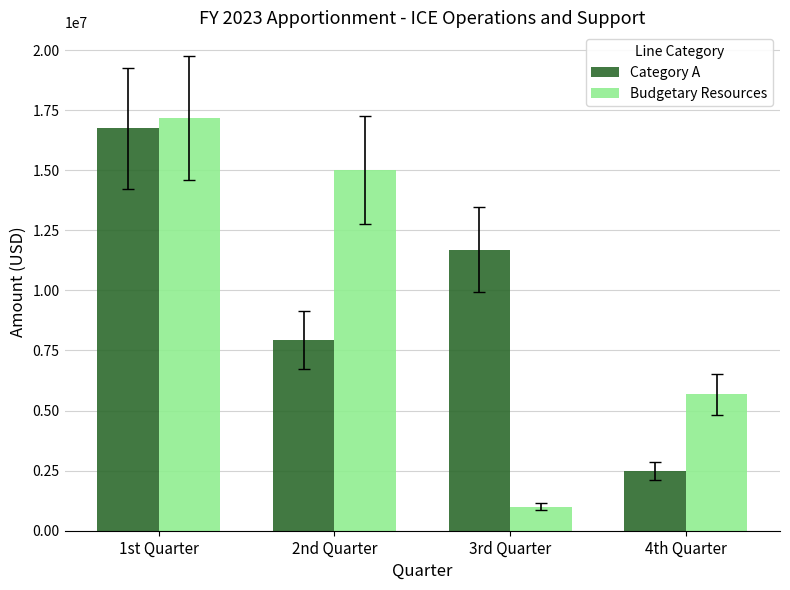

What is the label of the 3rd bar from the right?

2nd Quarter